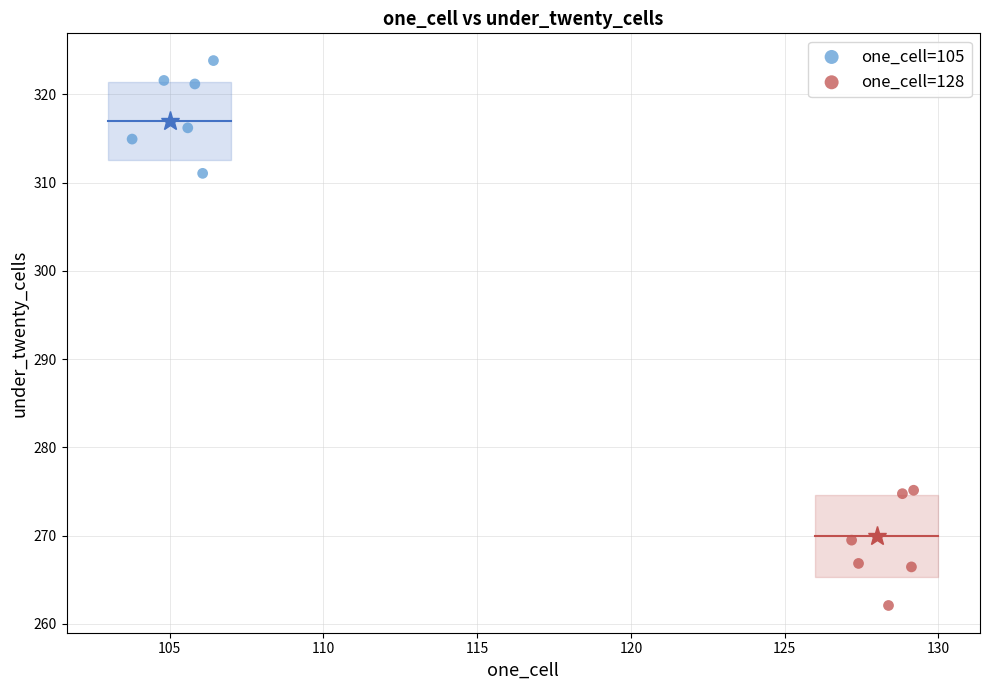

Which series contains the highest Y value?

one_cell=105